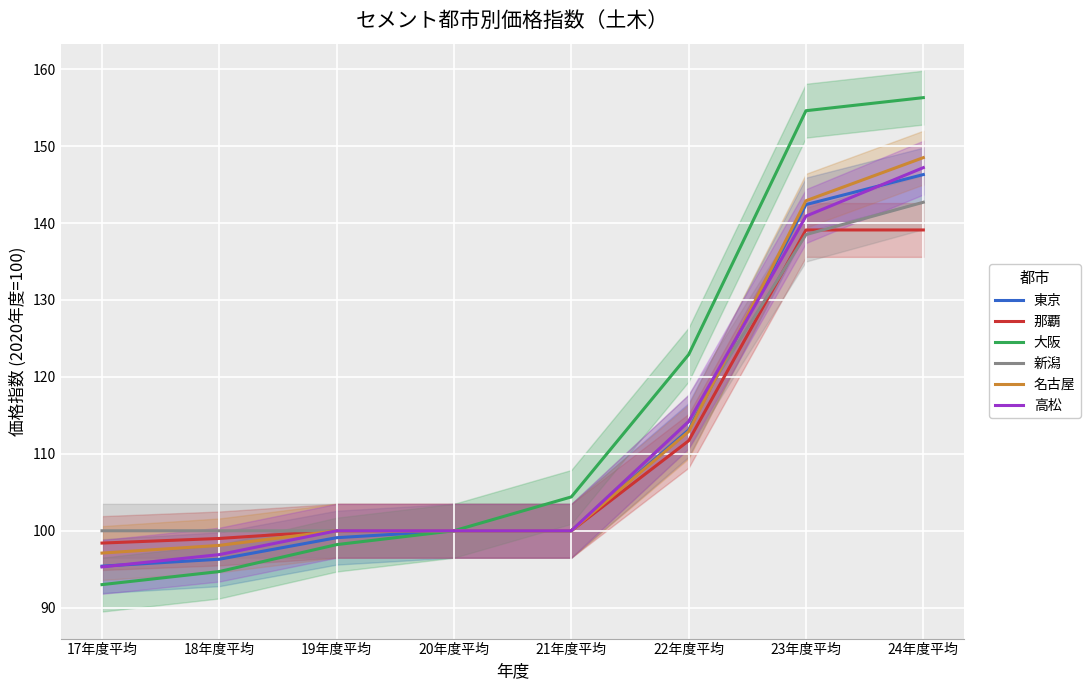

True or false: 那覇 has more than 1 interior local peaks.

False